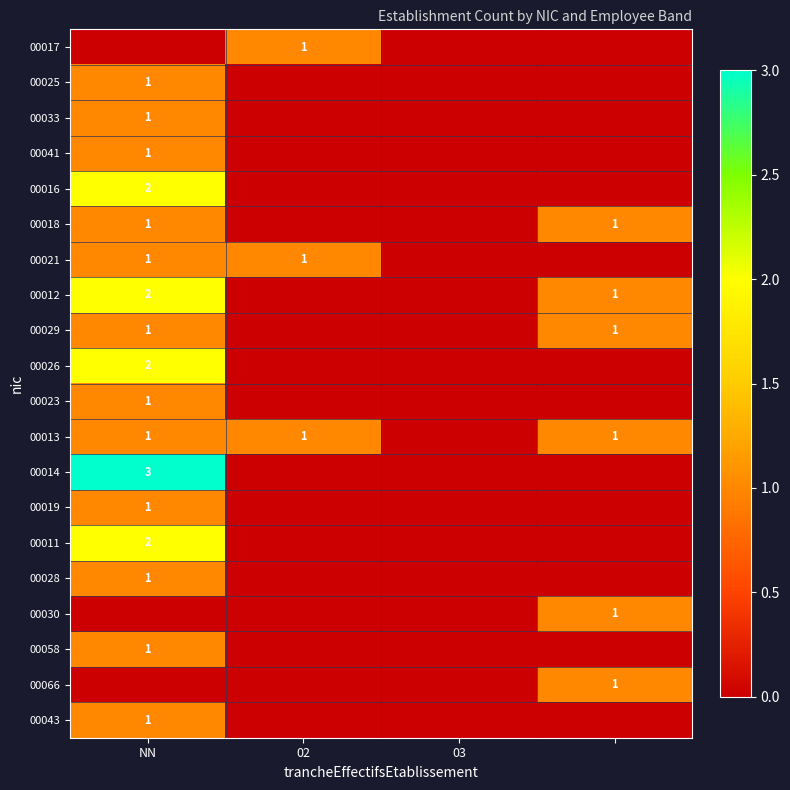

What is the spread (max minus min) of values at 3?

1